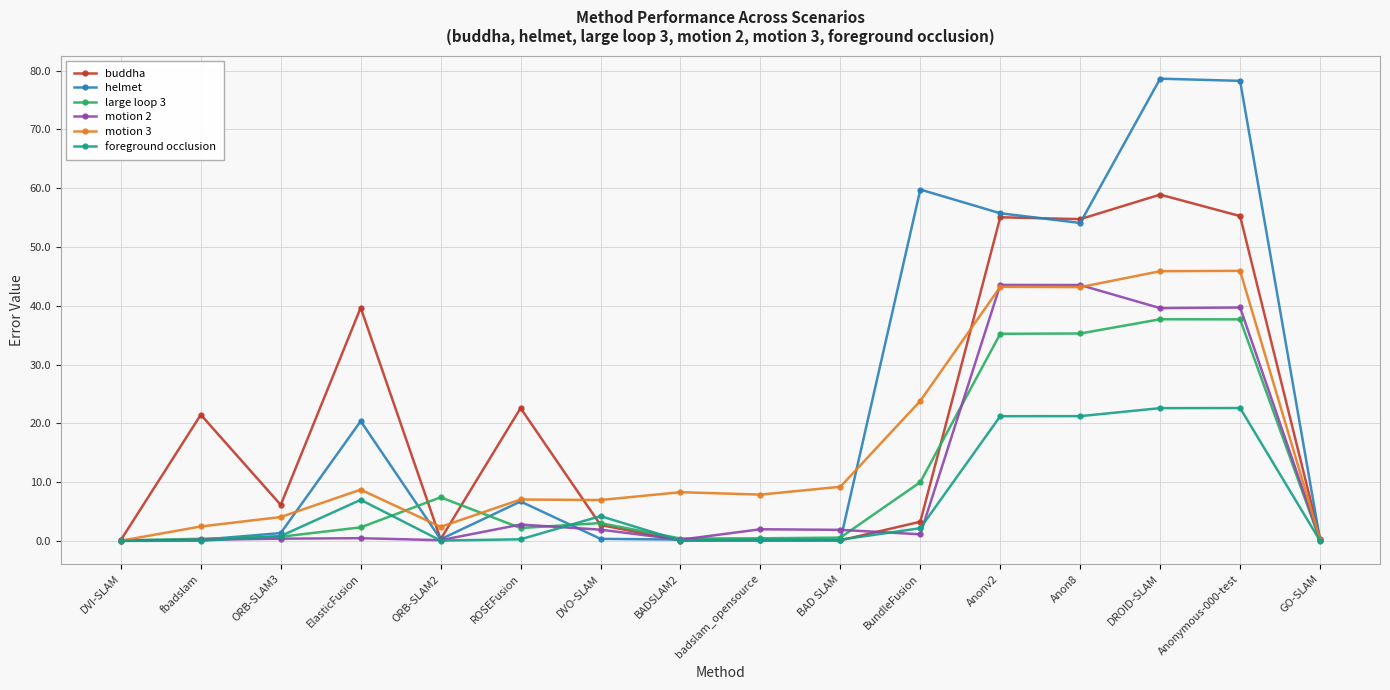

What is the highest value of the foreground occlusion series?

22.6